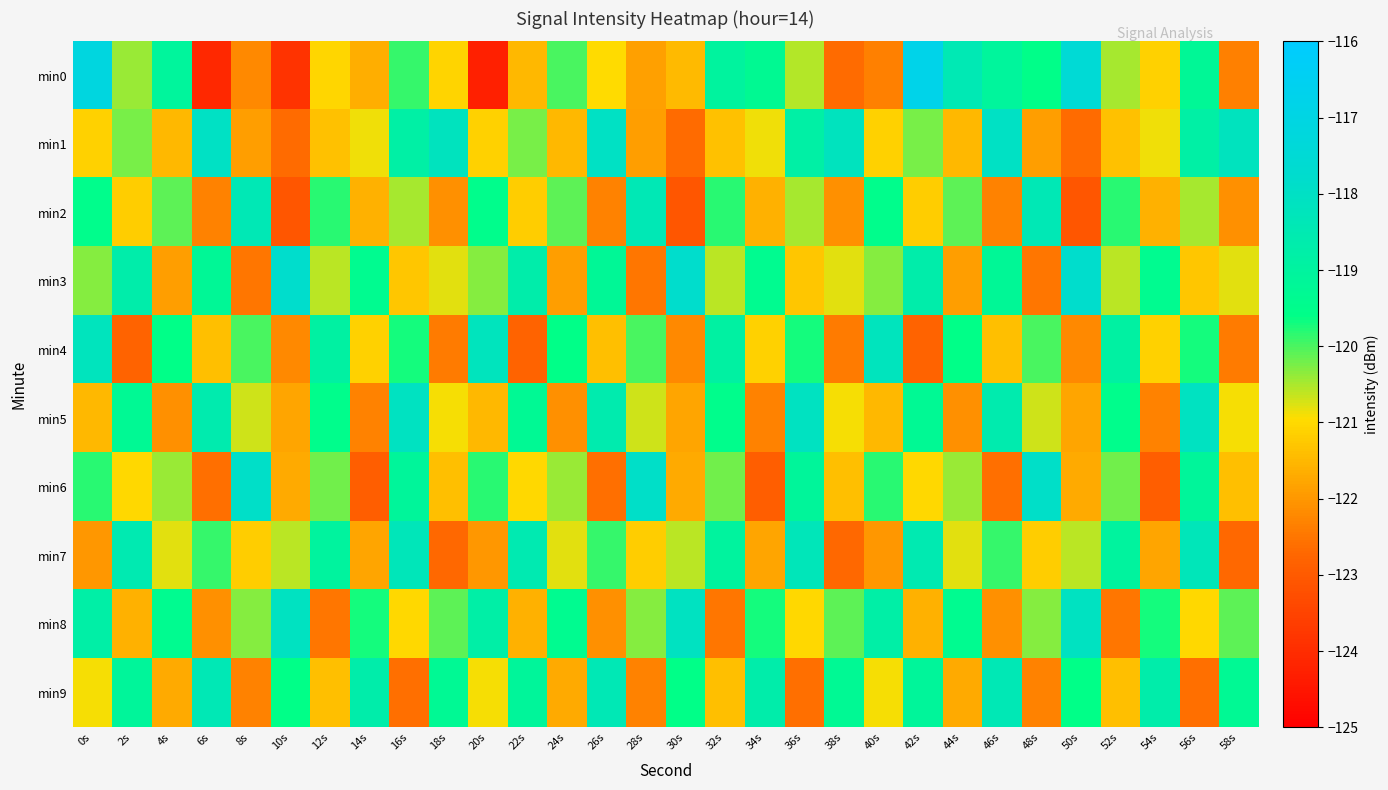

Rank the series at 10s from lowest to highest value.

min0, min2, min1, min4, min5, min6, min7, min9, min8, min3